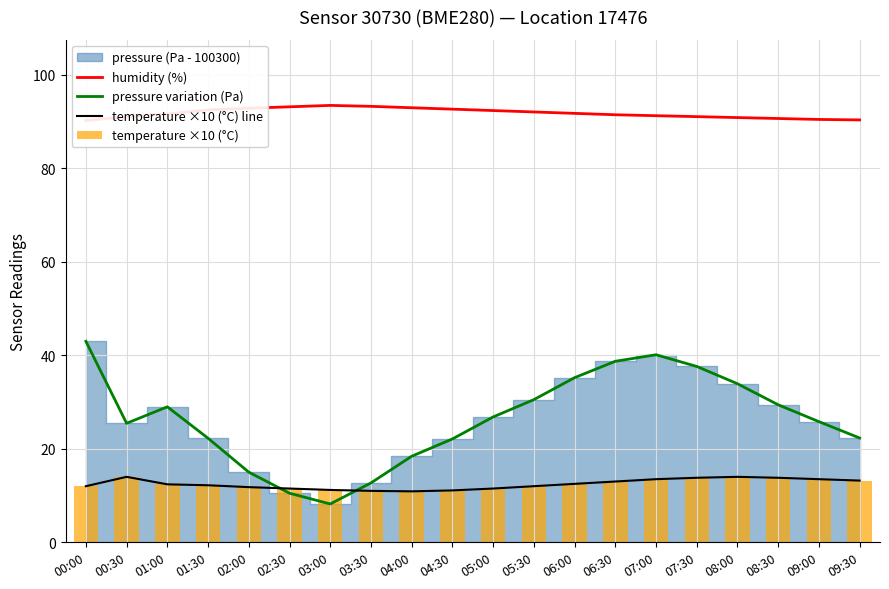

Does the chart contain stacked bars?

No